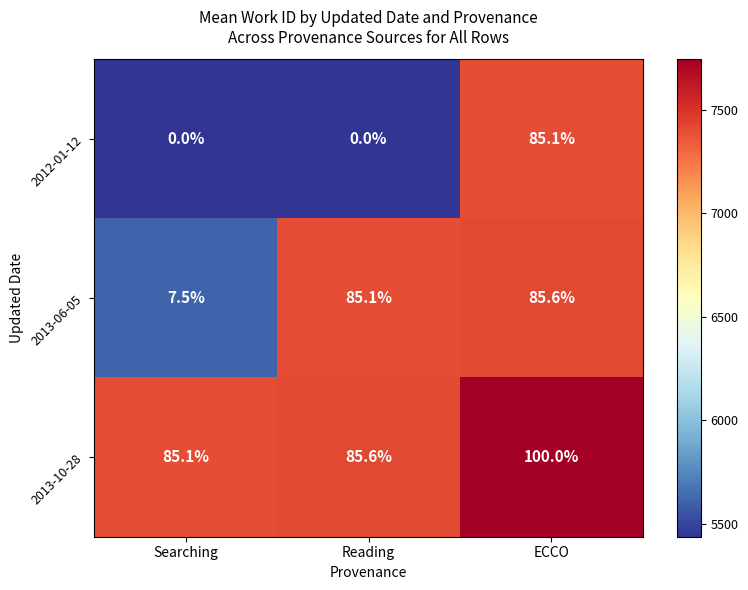

The 2012-01-12 series shows 29.7 at Searching. True or false?

False